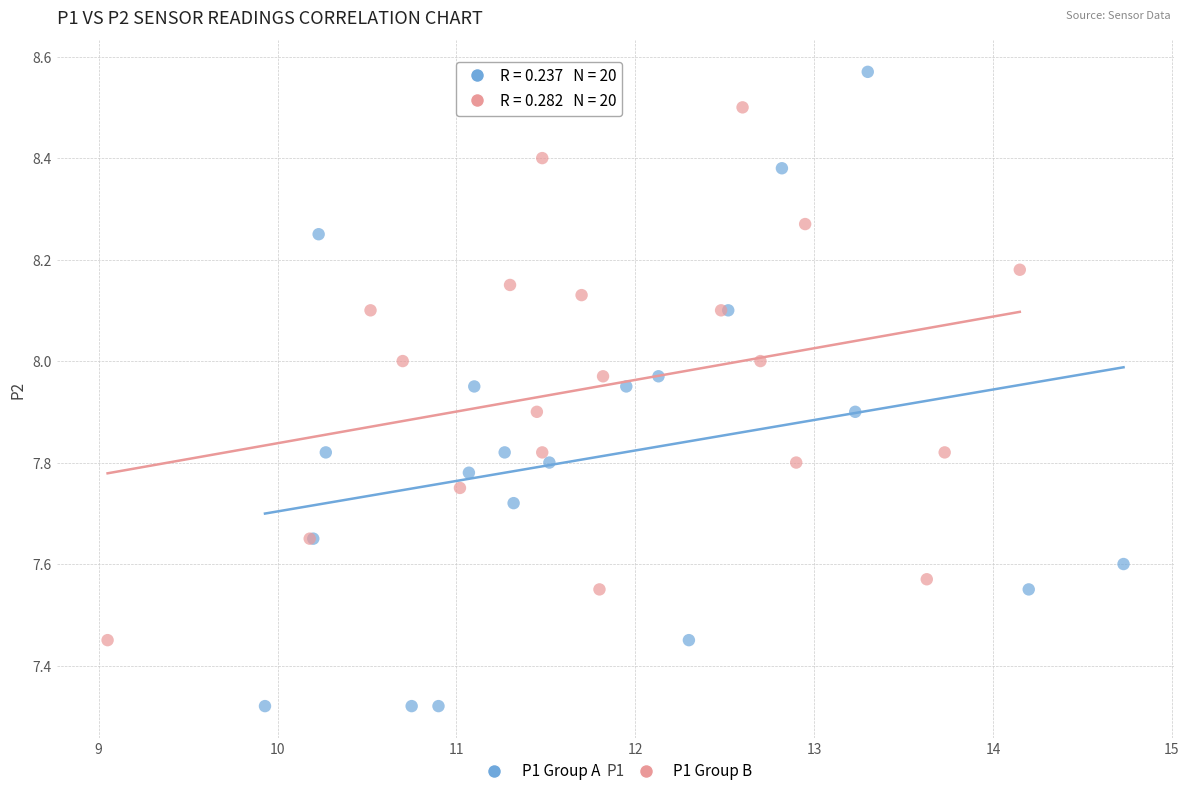

Which series reaches the minimum Y coordinate?

P1 Group A